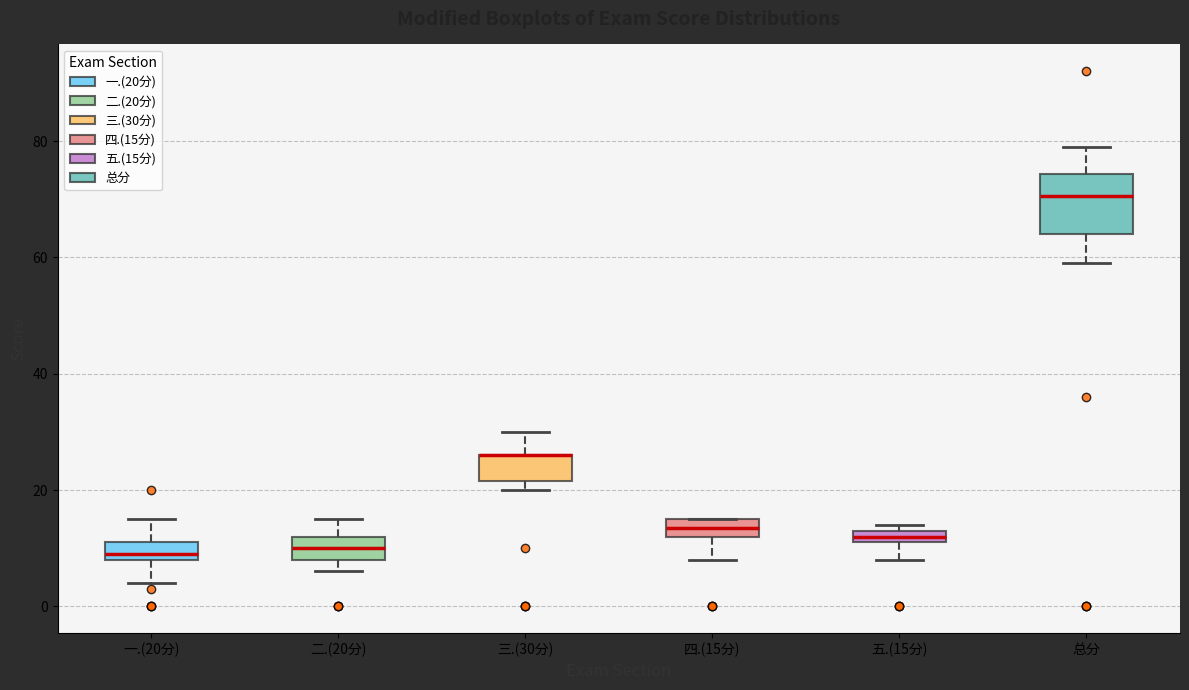

Where is the lower edge of the box for 三.(30分) on the y-axis? The values are not printed on the chart, so give them approximately, as read against the axis.

22